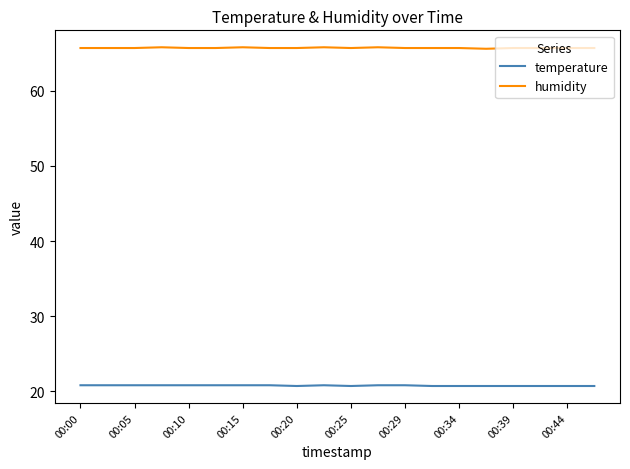

Does the chart have visible grid lines?

No